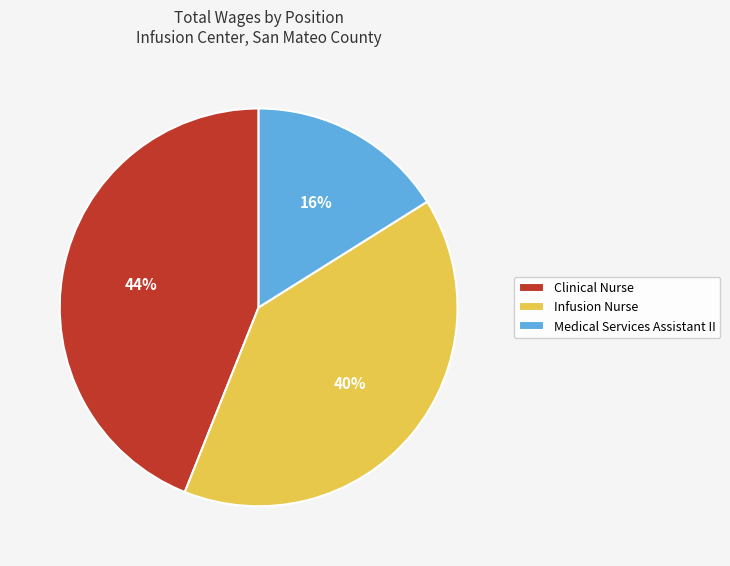

To the nearest percent, what portion does Medical Services Assistant II represent?

16%